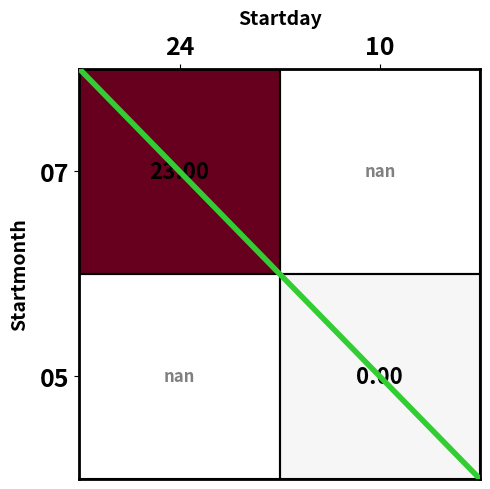

True or false: 07 has a value of 23.0 at 24.

True